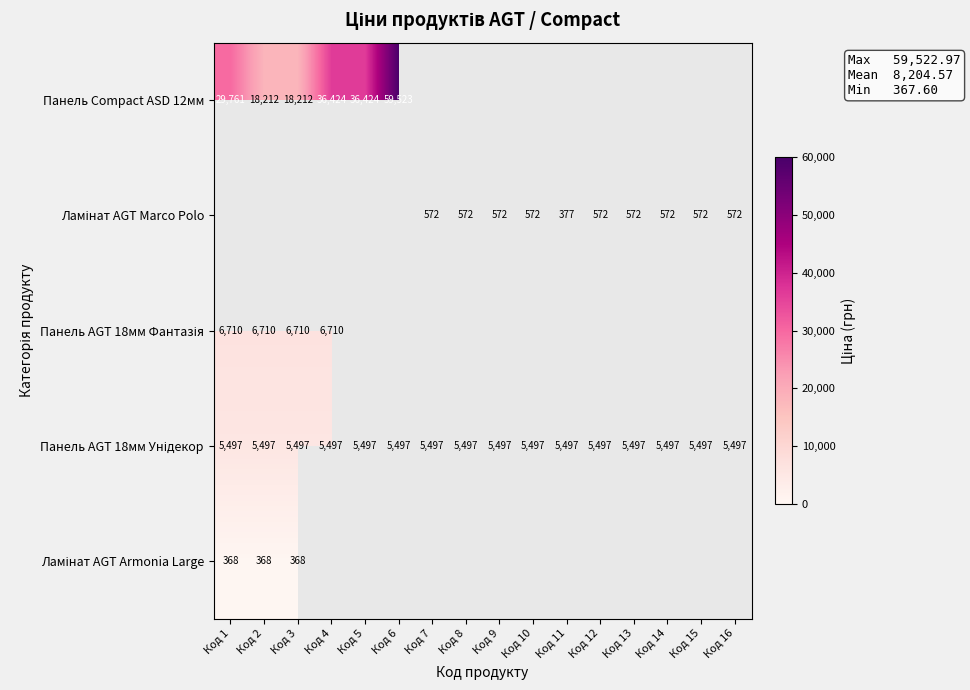

List the labels in order of Панель Compact ASD 12мм value, smallest first.

Код 2, Код 3, Код 1, Код 4, Код 5, Код 6, Код 7, Код 8, Код 9, Код 10, Код 11, Код 12, Код 13, Код 14, Код 15, Код 16